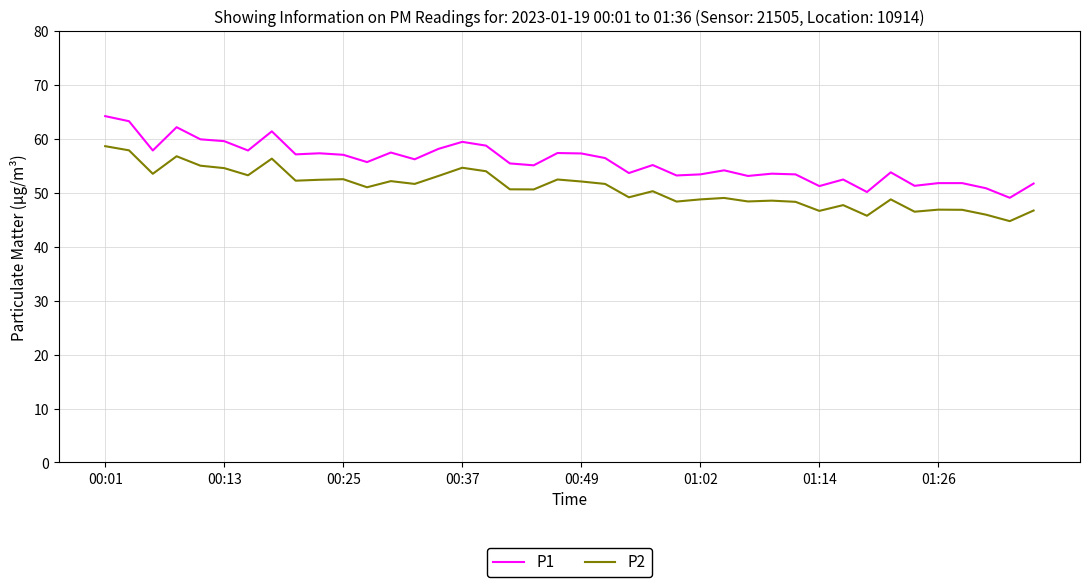

What is the greatest value displayed?

64.2